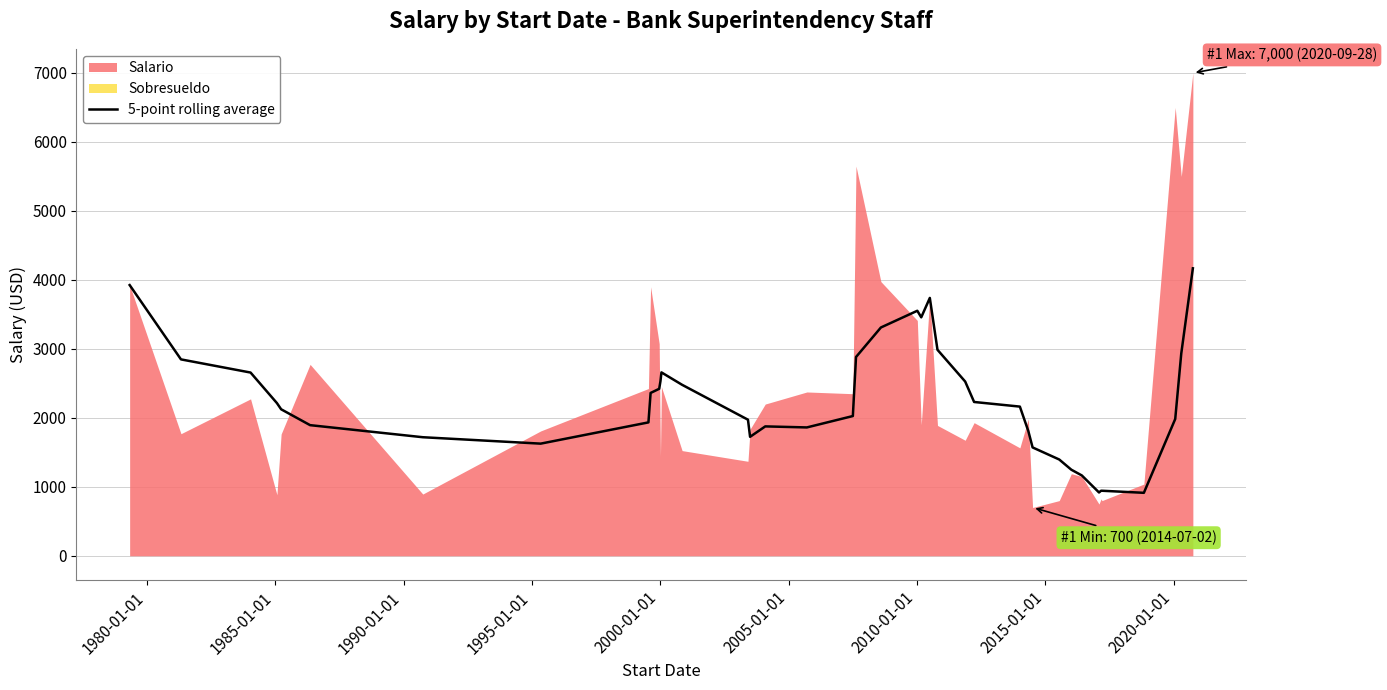

What is the minimum value for 5-point rolling average?

913.0